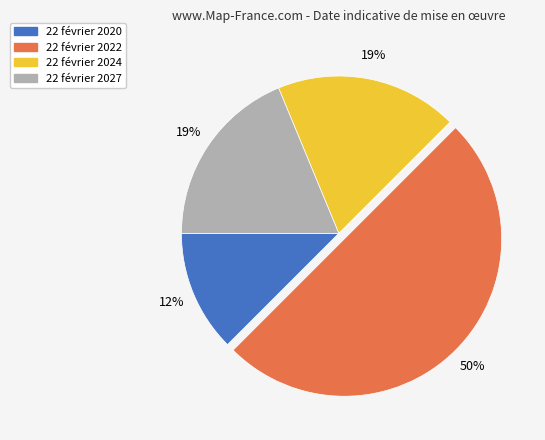

True or false: 22 février 2020 accounts for 12% of the total.

True